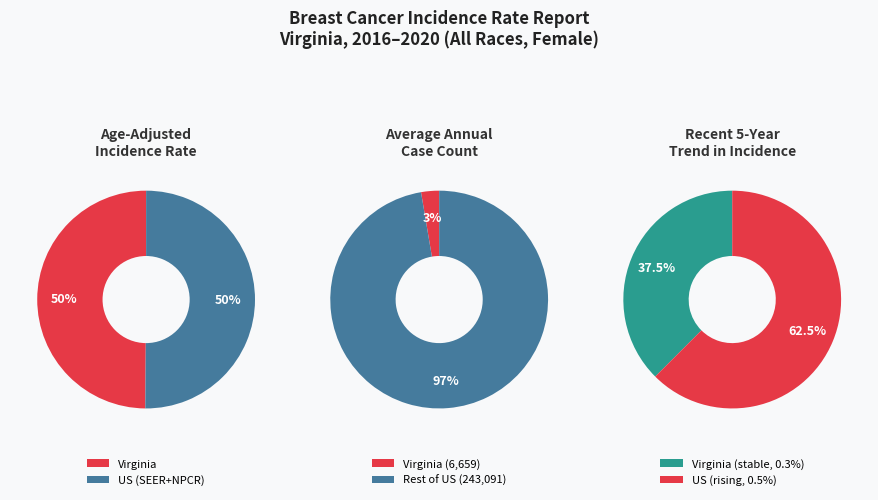

Is there any slice that represents more than half of the pie?

Yes